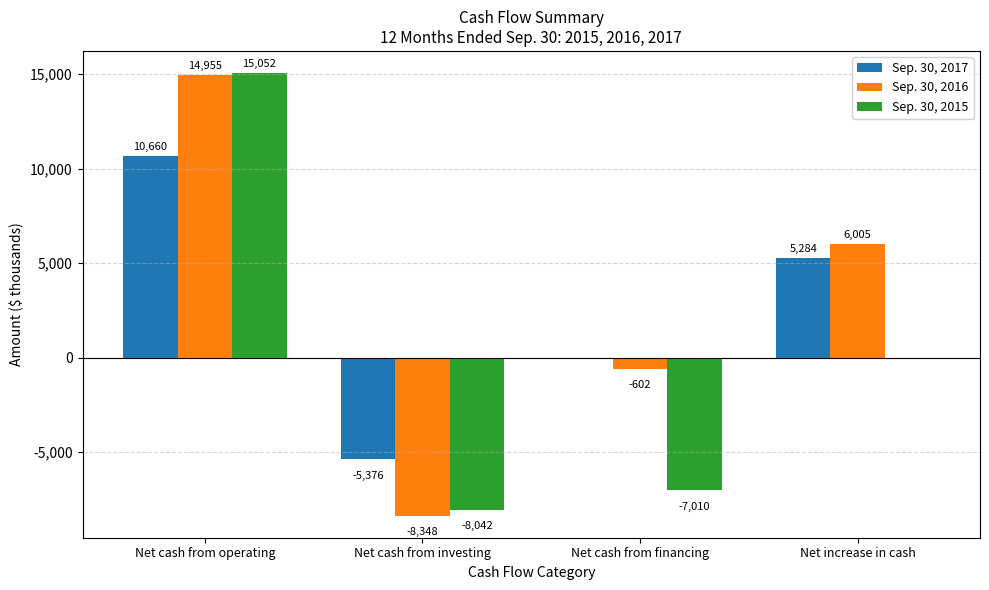

Between Net cash from operating and Net cash from investing, which series saw the biggest shift?

Sep. 30, 2016